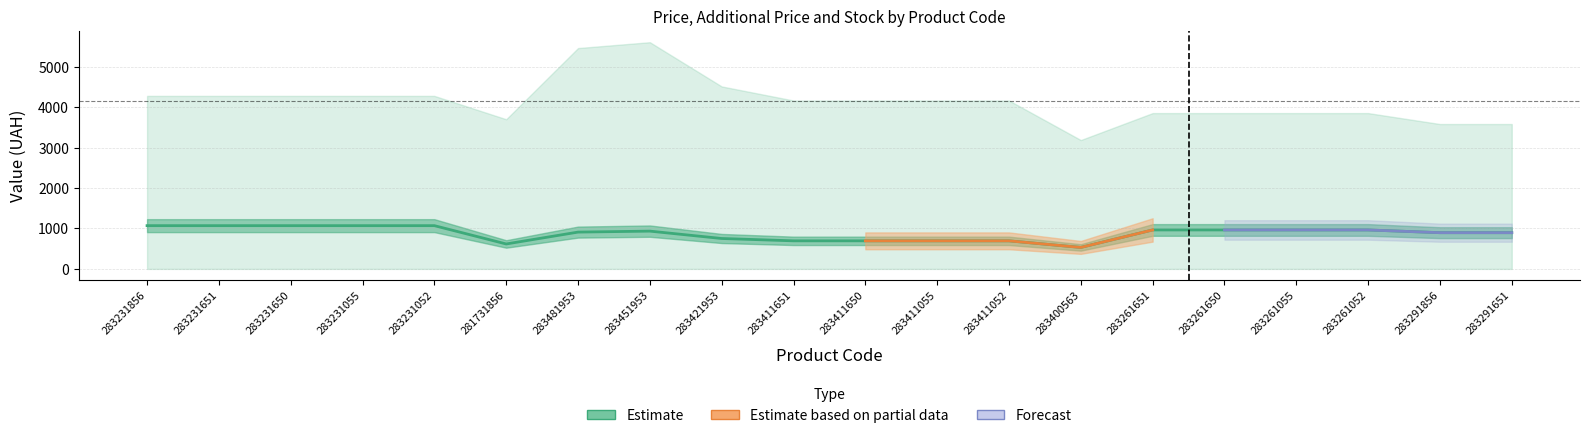

Is the value of Залишок at 283451953 greater than the value of Ціна at 283291856?

No